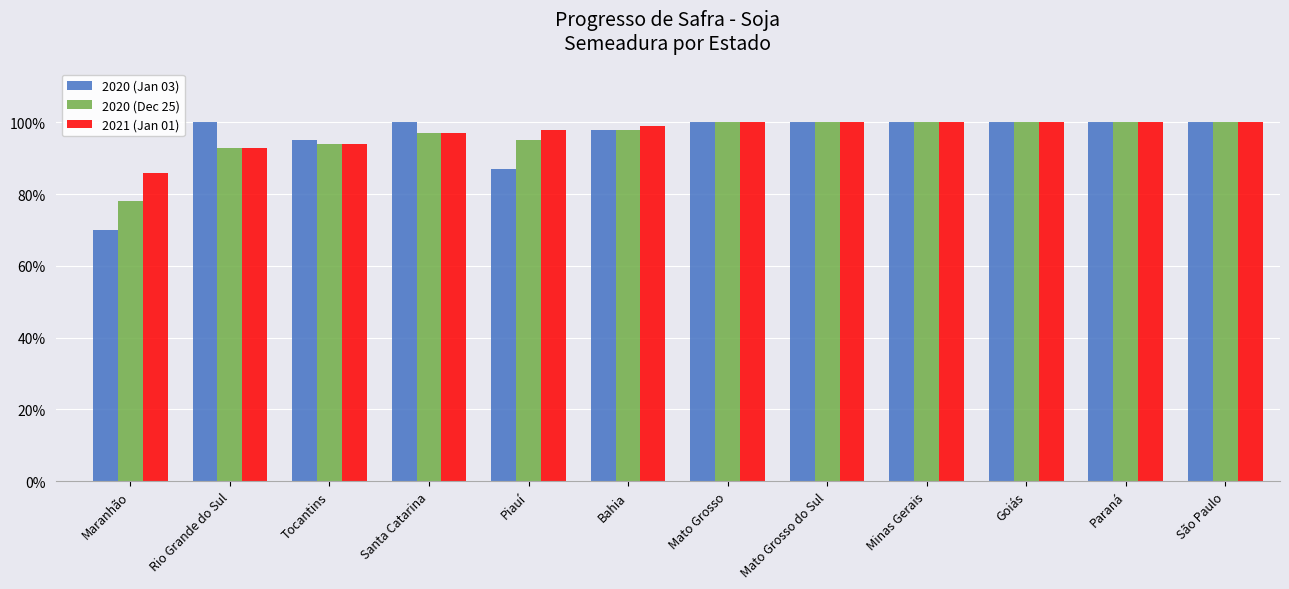

Does the chart contain stacked bars?

No